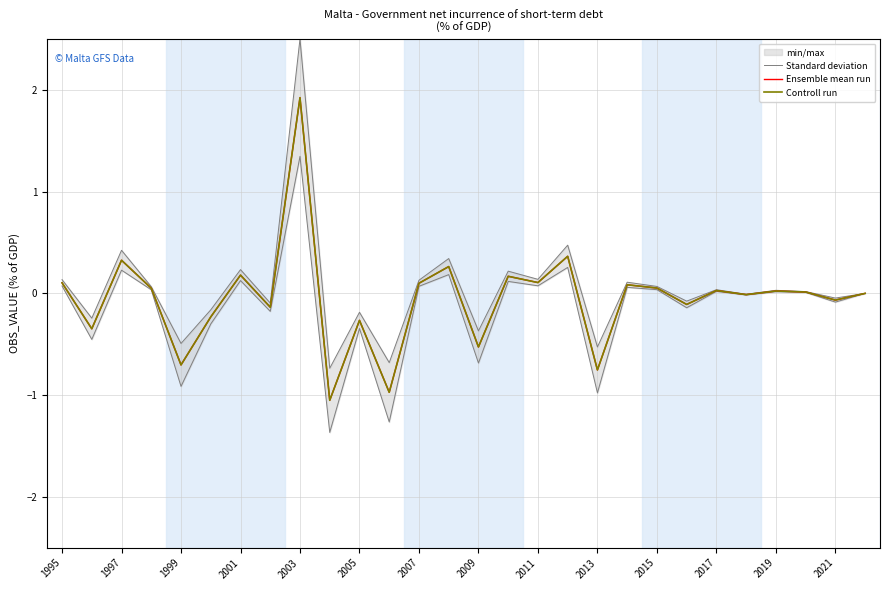

How many interior local peaks does the Ensemble mean run series have?

10